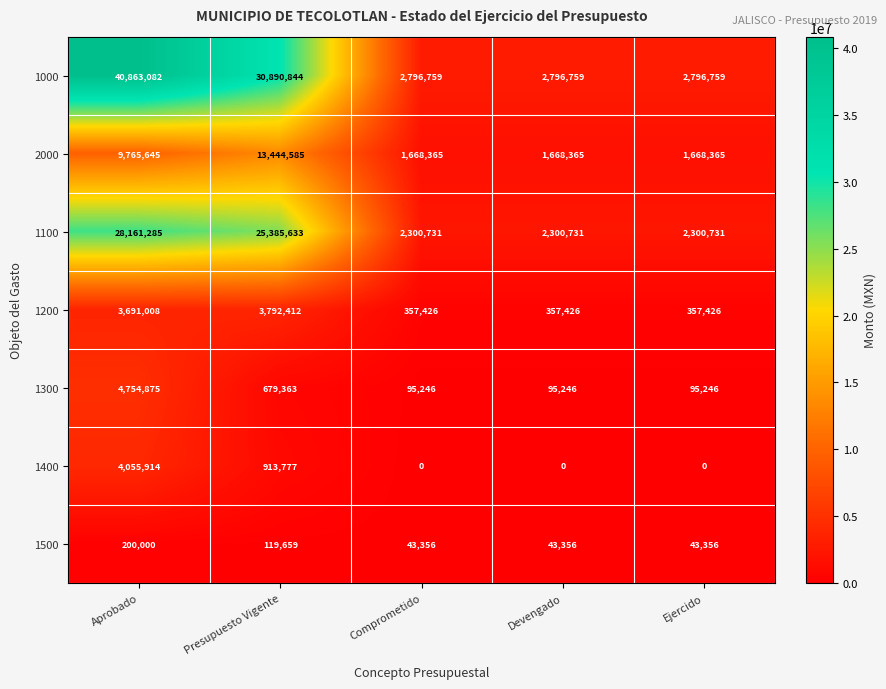

At Aprobado, list the series in order from smallest to largest.

1500, 1200, 1400, 1300, 2000, 1100, 1000